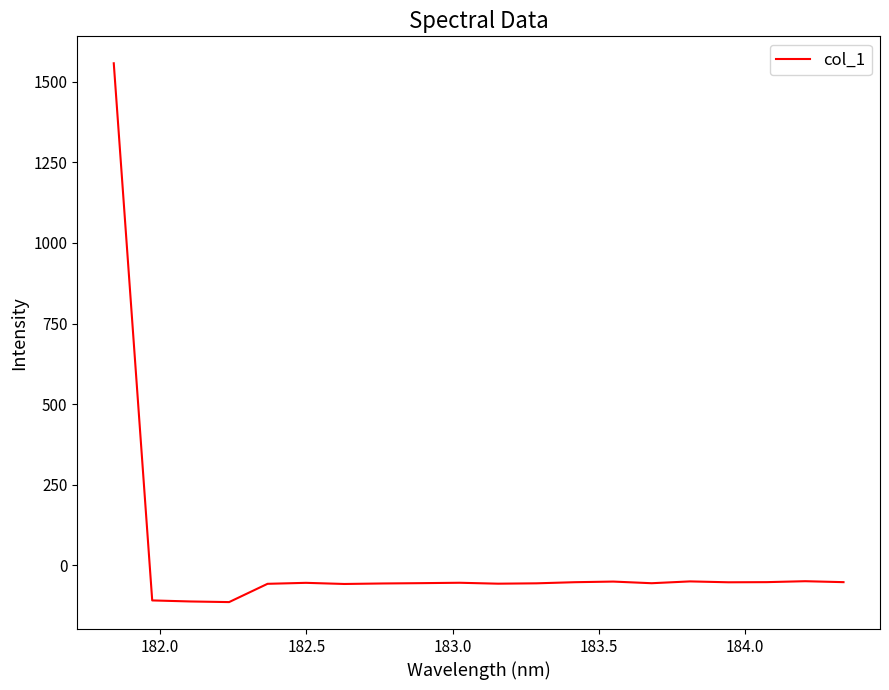

What is the greatest value displayed?

1557.1